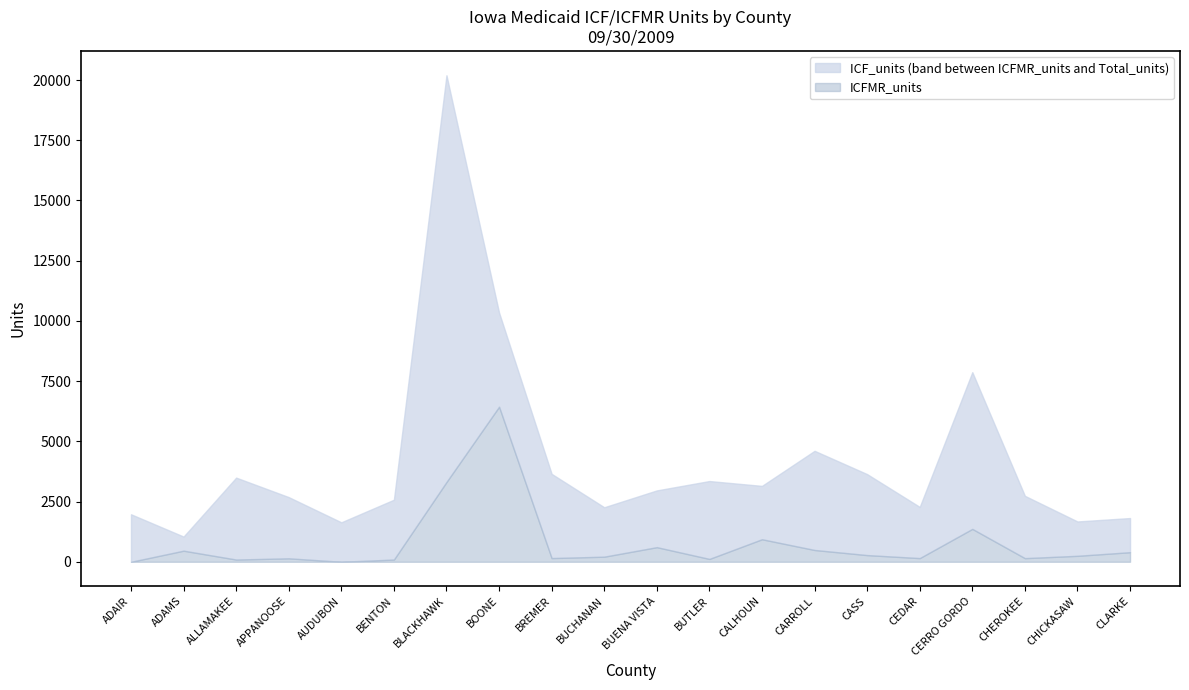

True or false: ICFMR_units has more than 1 interior local peaks.

True